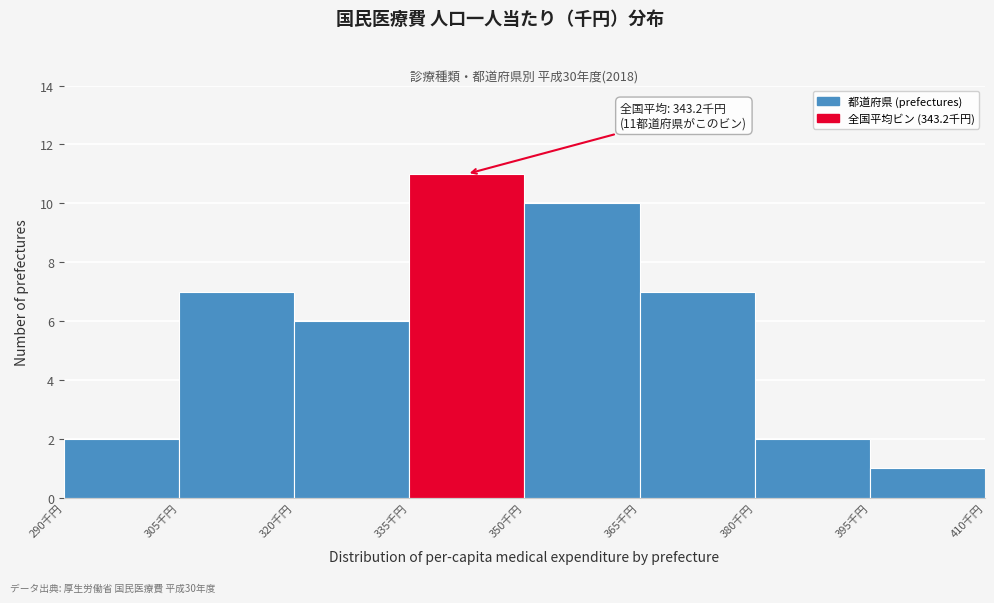

Which range on the x-axis has the tallest bar?

335 to 350